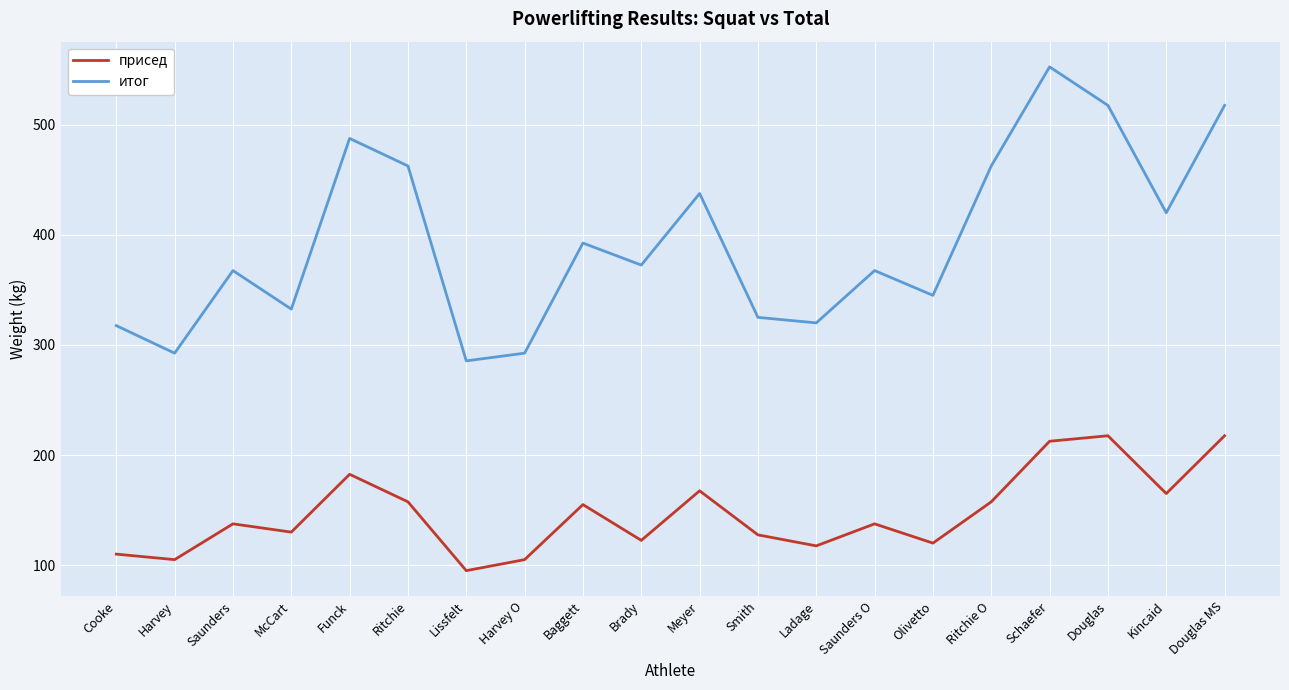

True or false: присед and итог intersect in this chart.

False